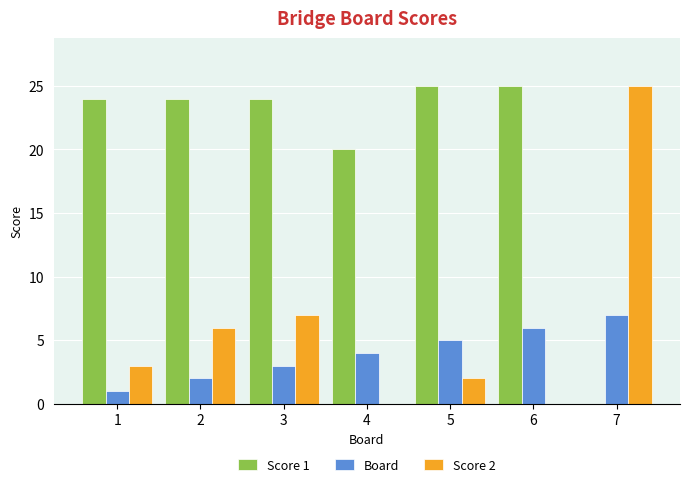

What is the sum of all Board values?

28